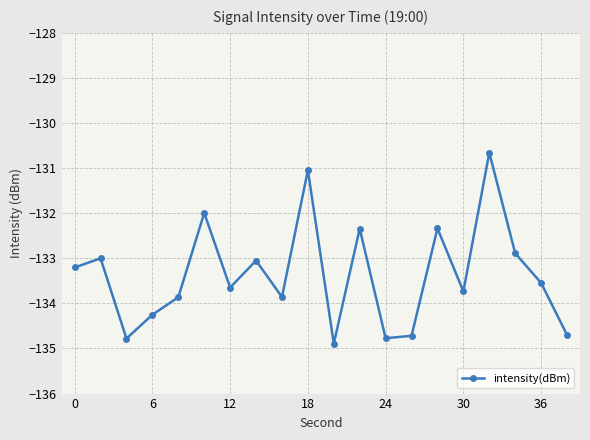

What is the minimum value shown in the chart?

-134.9